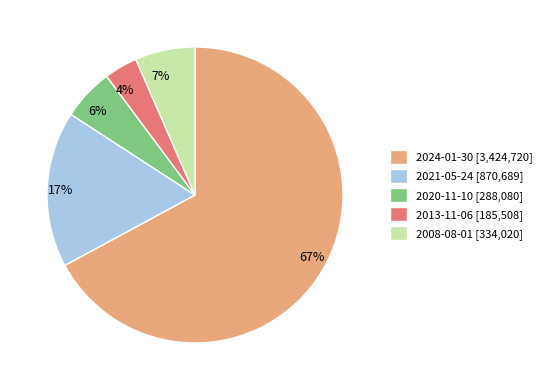

To the nearest percent, what is the combined percentage of 2008-08-01 and 2021-05-24?

24%